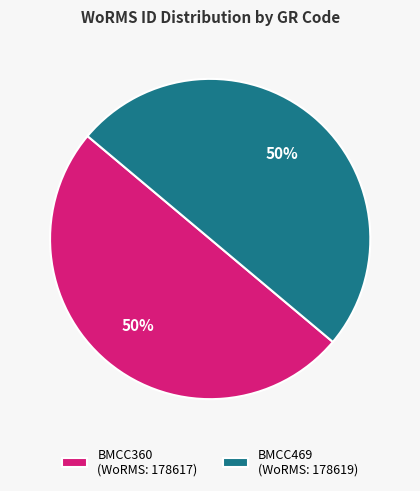

What is the ratio of the value at BMCC360 (WoRMS: 178617) to the value at BMCC469 (WoRMS: 178619)?

1.0